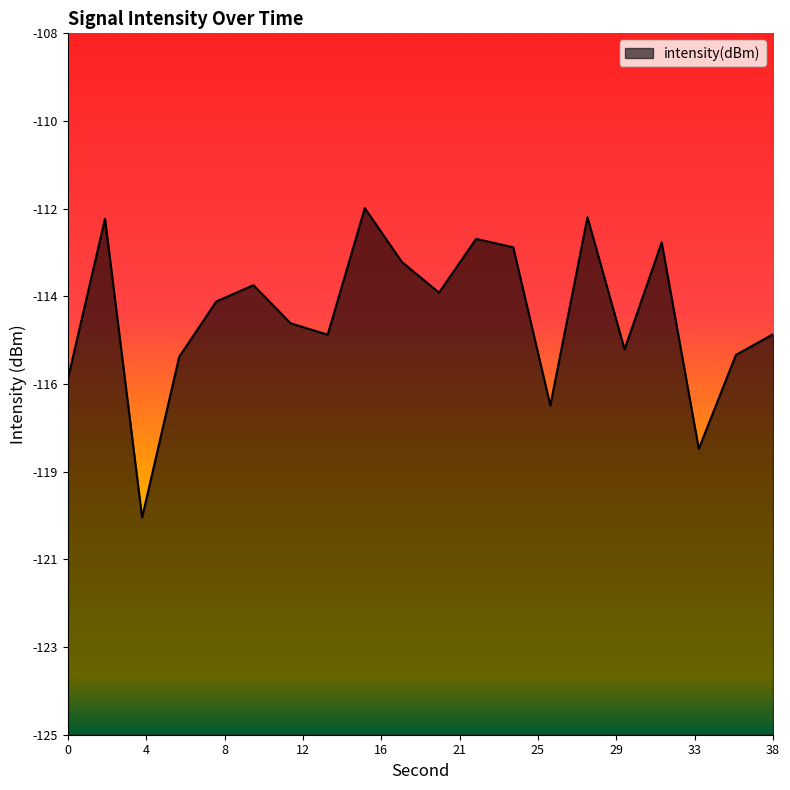

How many interior local peaks (higher than both neighbors) does the data have?

6